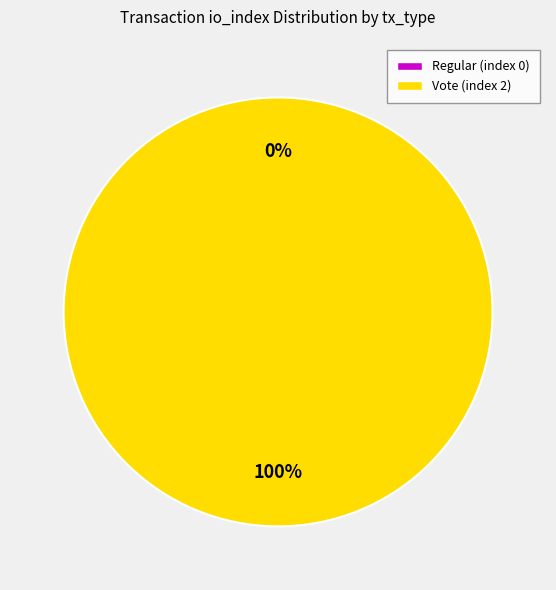

To the nearest percent, what is the average slice percentage?

50%